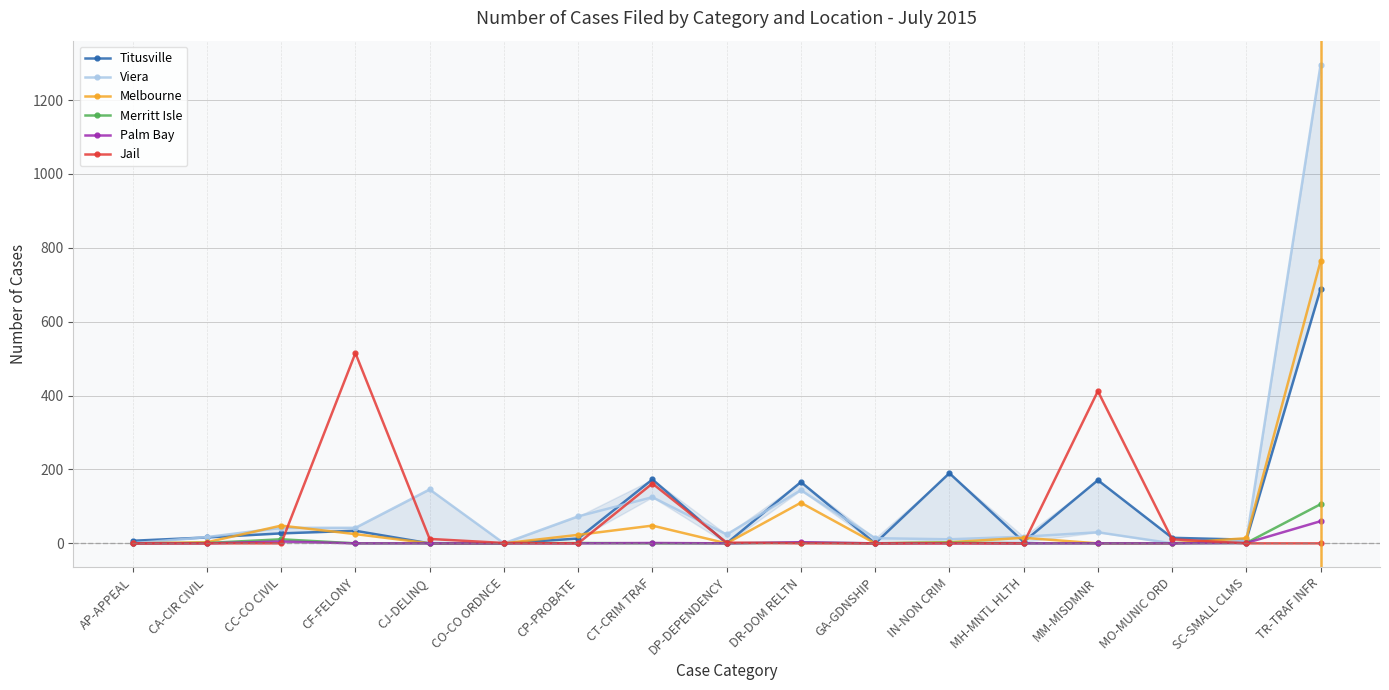

What is the average value of the Palm Bay series?

4